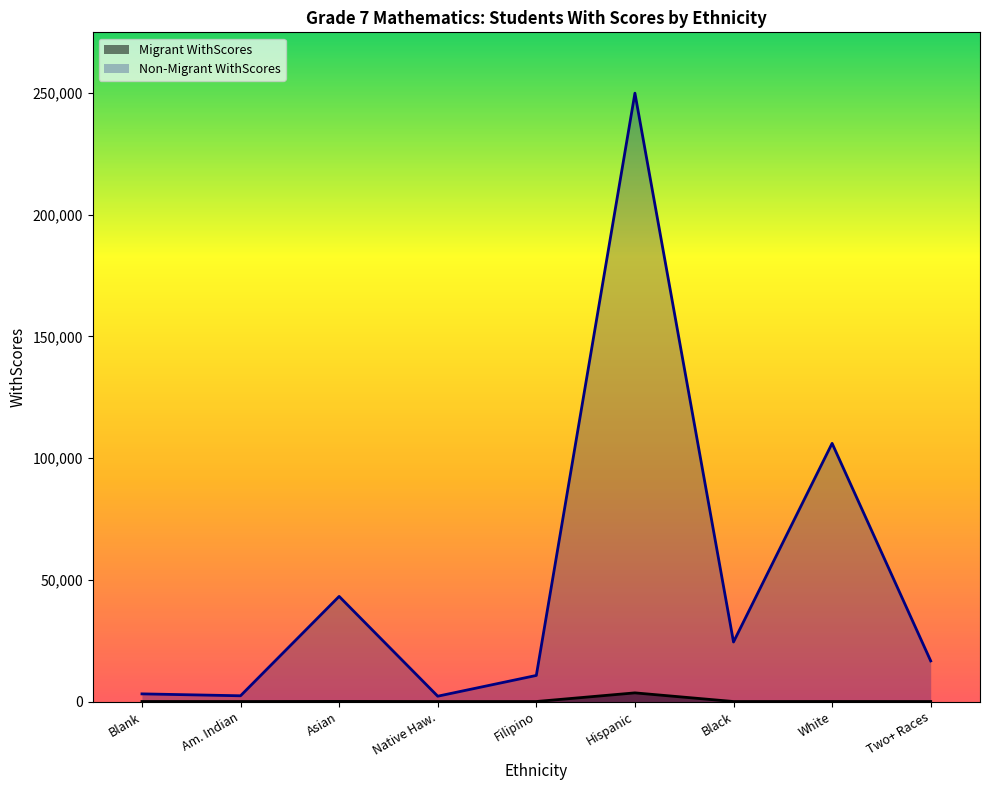

Between Am. Indian and Black, which series saw the biggest shift?

Non-Migrant WithScores